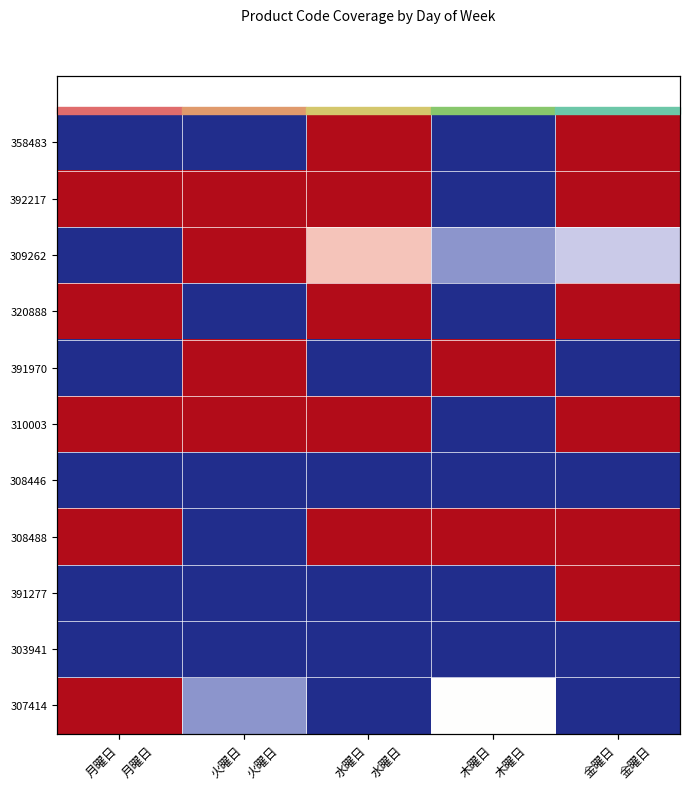

At which label does 309262 reach its minimum?

月曜日